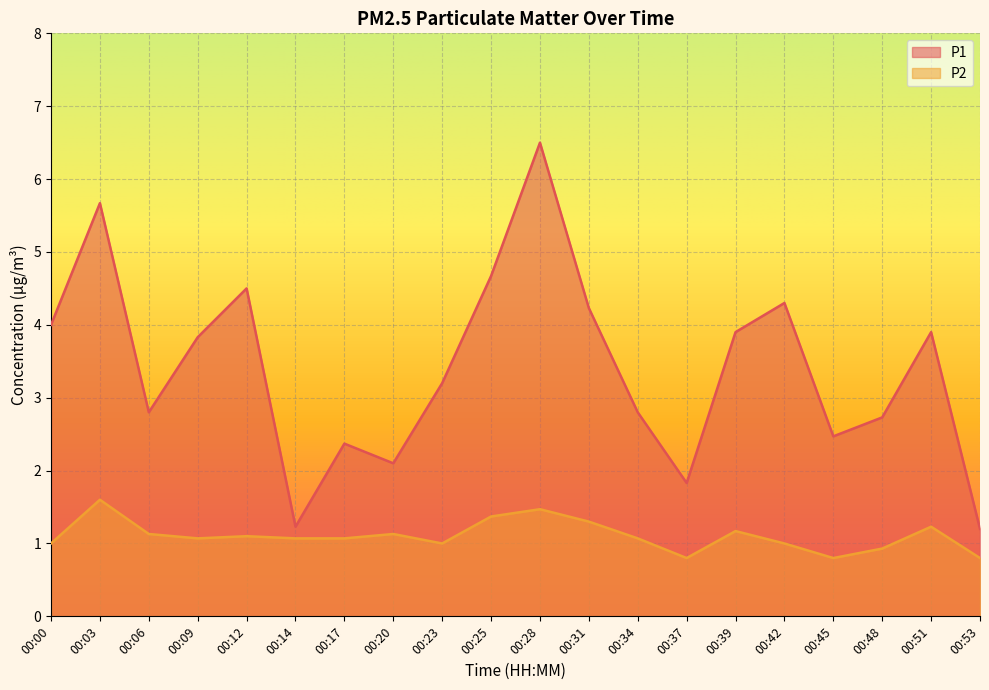

The P1 series shows 2.8 at 00:06. True or false?

True